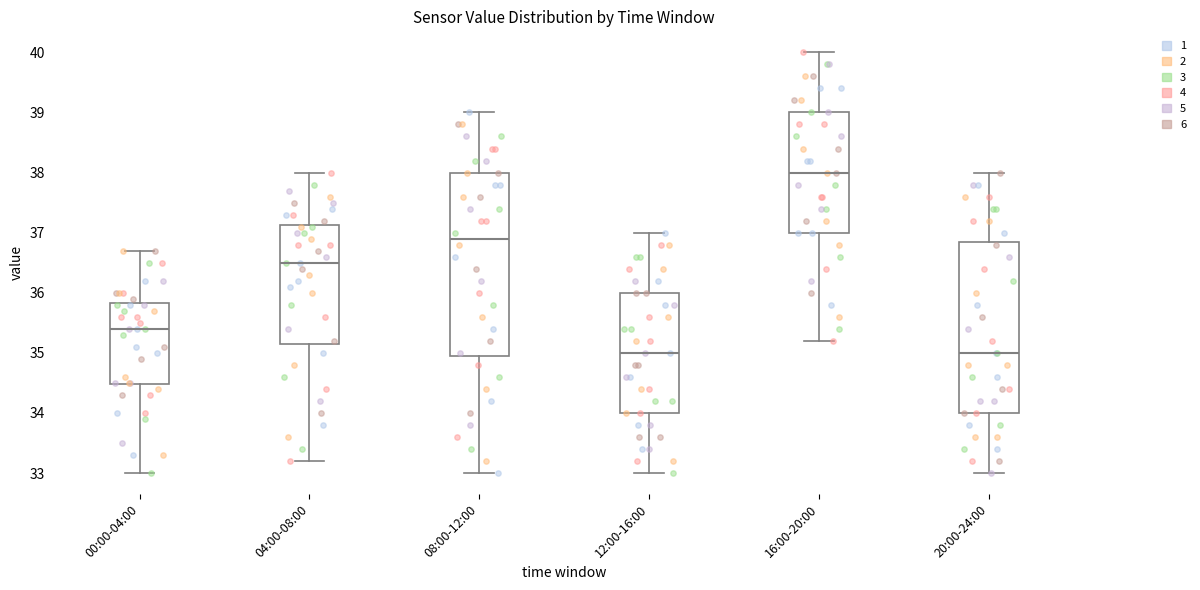

Reading left to right, transcribe this box plot: for each box, give where its median line is, the range the box spans, and where its two whiskers end, as read against the y-axis. The values are not printed on the chart, so give them approximately, as read against the axis.

00:00-04:00: median 35.4, box 34.5 to 35.8, whiskers 33.0 to 36.7
04:00-08:00: median 36.5, box 35.2 to 37.1, whiskers 33.2 to 38.0
08:00-12:00: median 36.9, box 35.0 to 38.0, whiskers 33.0 to 39.0
12:00-16:00: median 35.0, box 34.0 to 36.0, whiskers 33.0 to 37.0
16:00-20:00: median 38.0, box 37.0 to 39.0, whiskers 35.2 to 40.0
20:00-24:00: median 35.0, box 34.0 to 36.9, whiskers 33.0 to 38.0